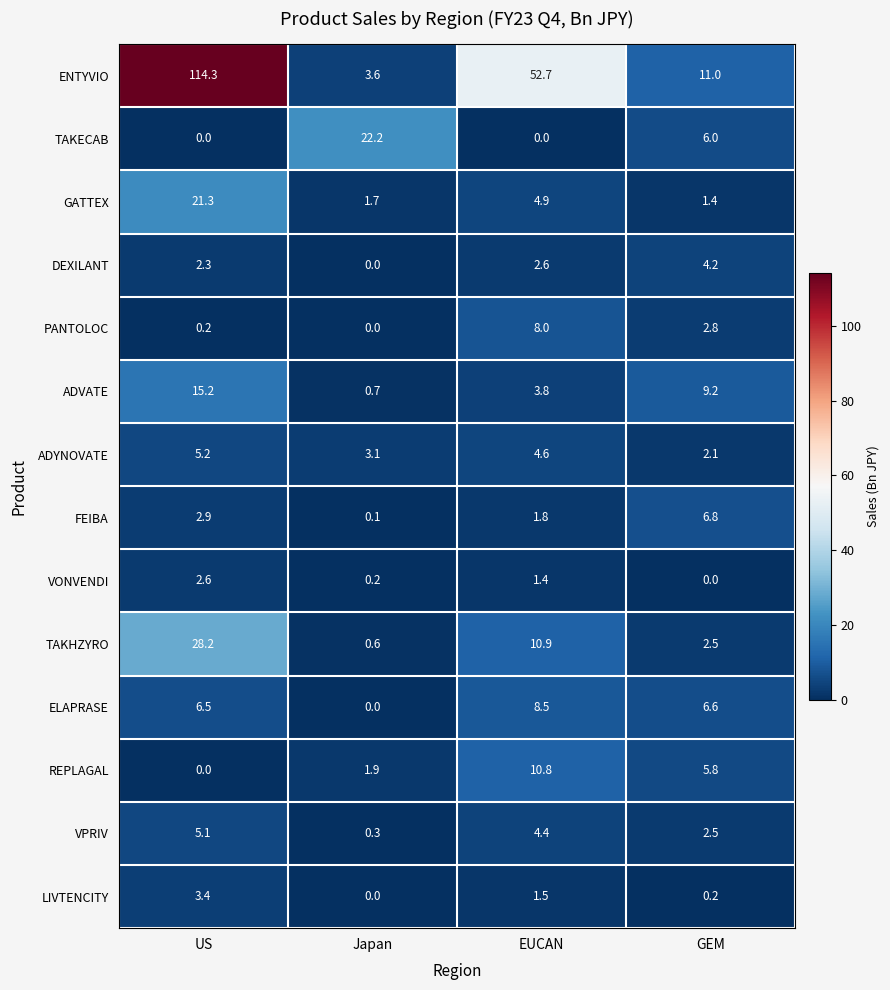

True or false: PANTOLOC has a value of 4.3 at GEM.

False